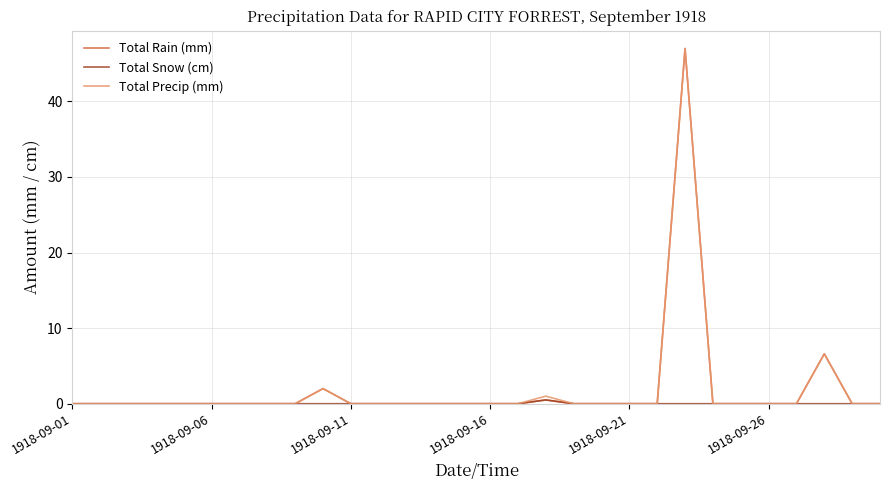

What is the highest value of the Total Rain (mm) series?

47.0